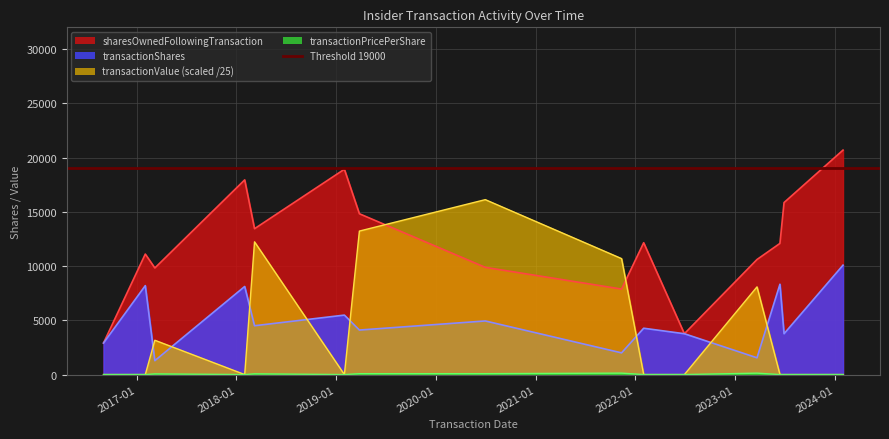

What is the difference between the second highest and second lowest values in the transactionValue series?

13223.0